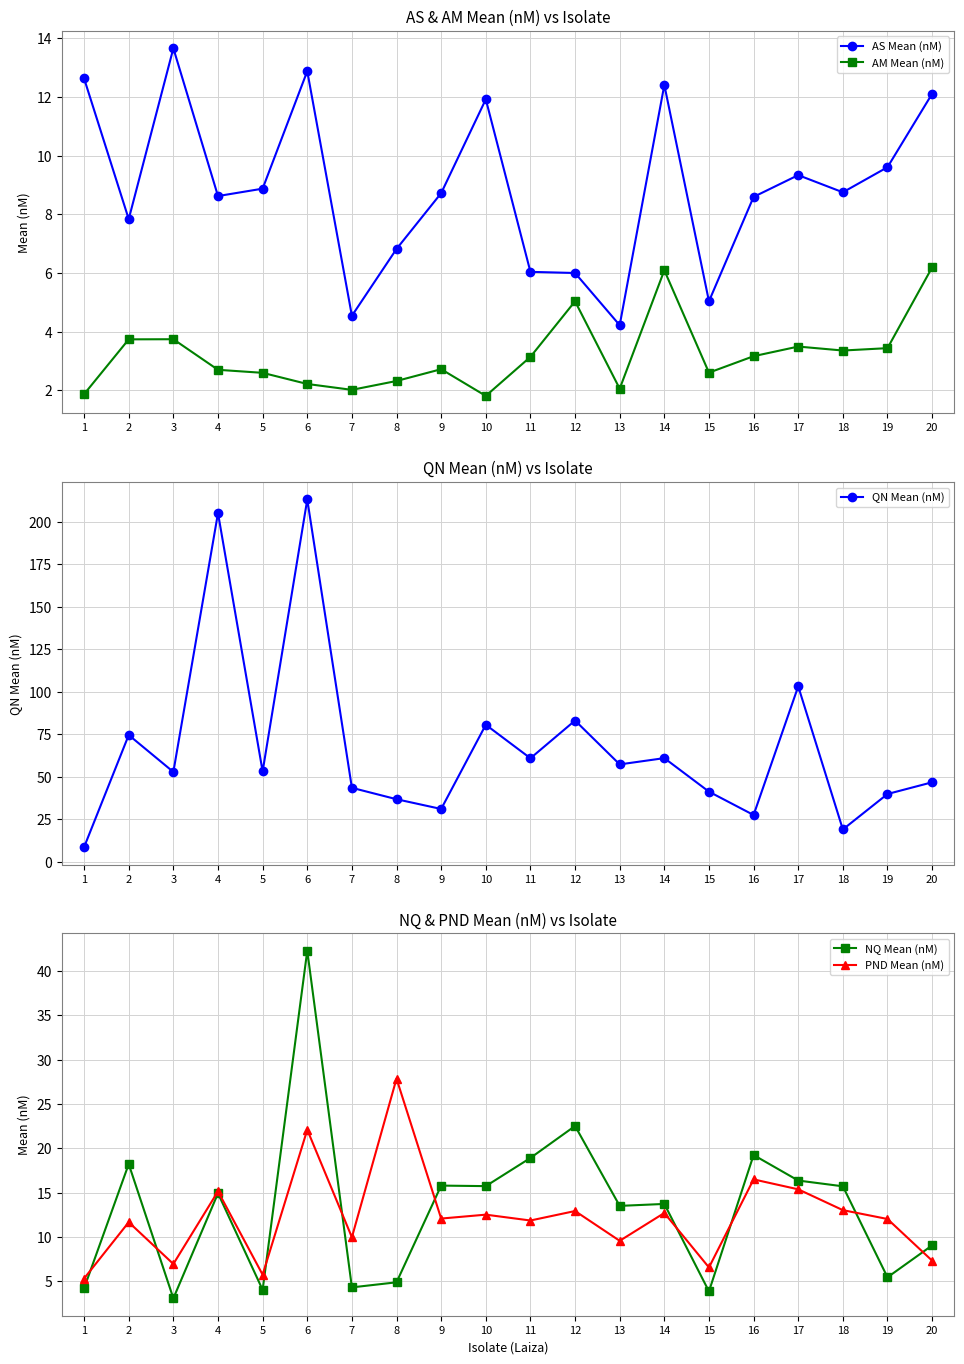

The value of NQ Mean (nM) at 7 is 4.3. True or false?

True